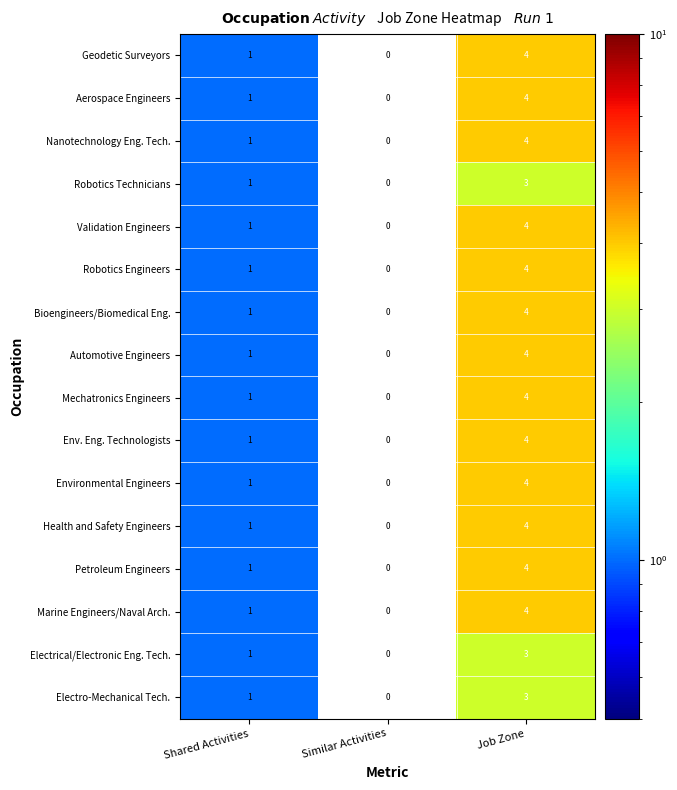

Is it true that Env. Eng. Technologists equals 2 at Similar Activities?

False